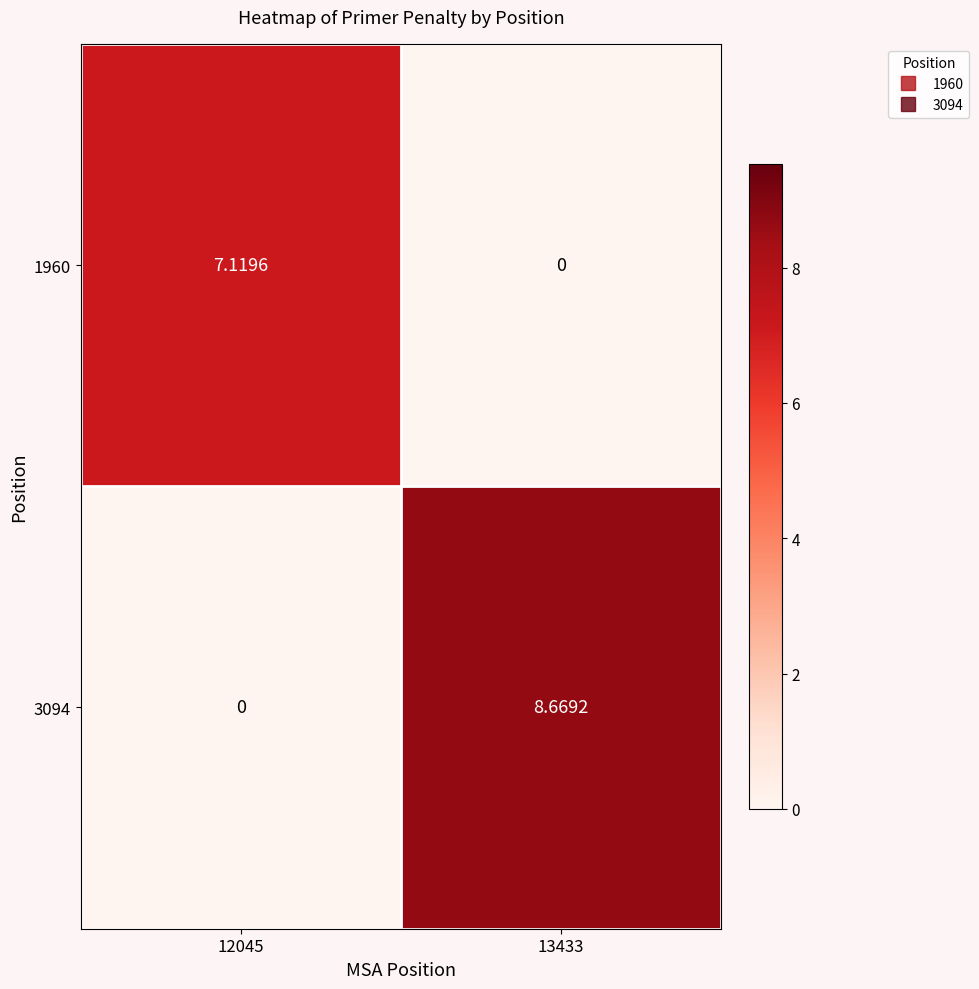

How many data points in 1960 are less than 7?

1